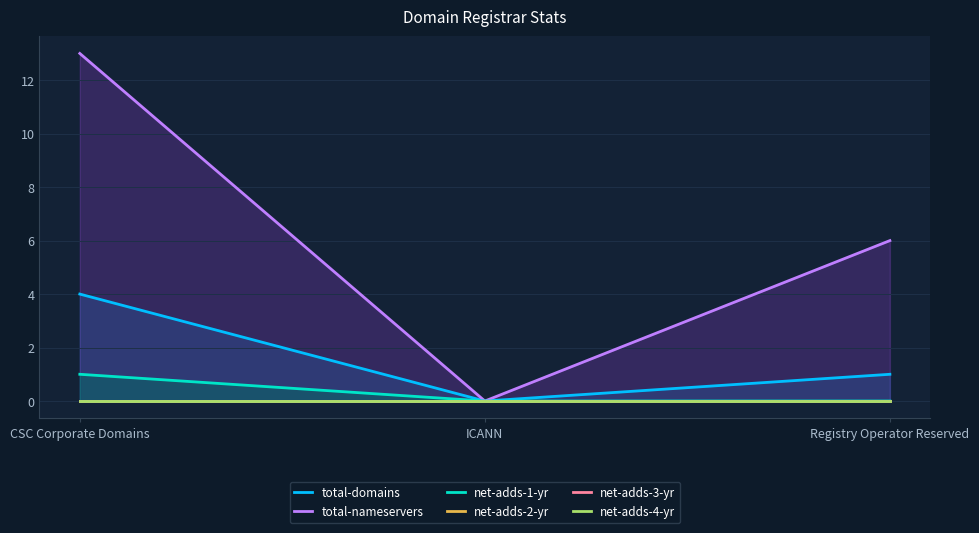

How many lines are shown in the chart?

6